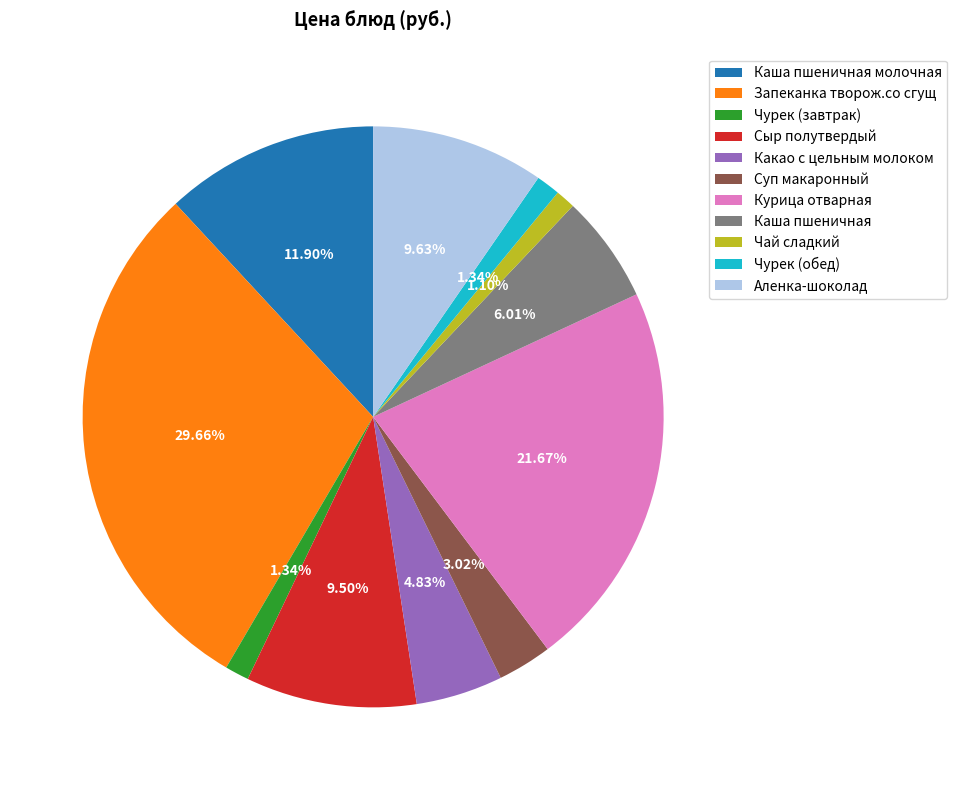

Is there a majority slice in this chart?

No